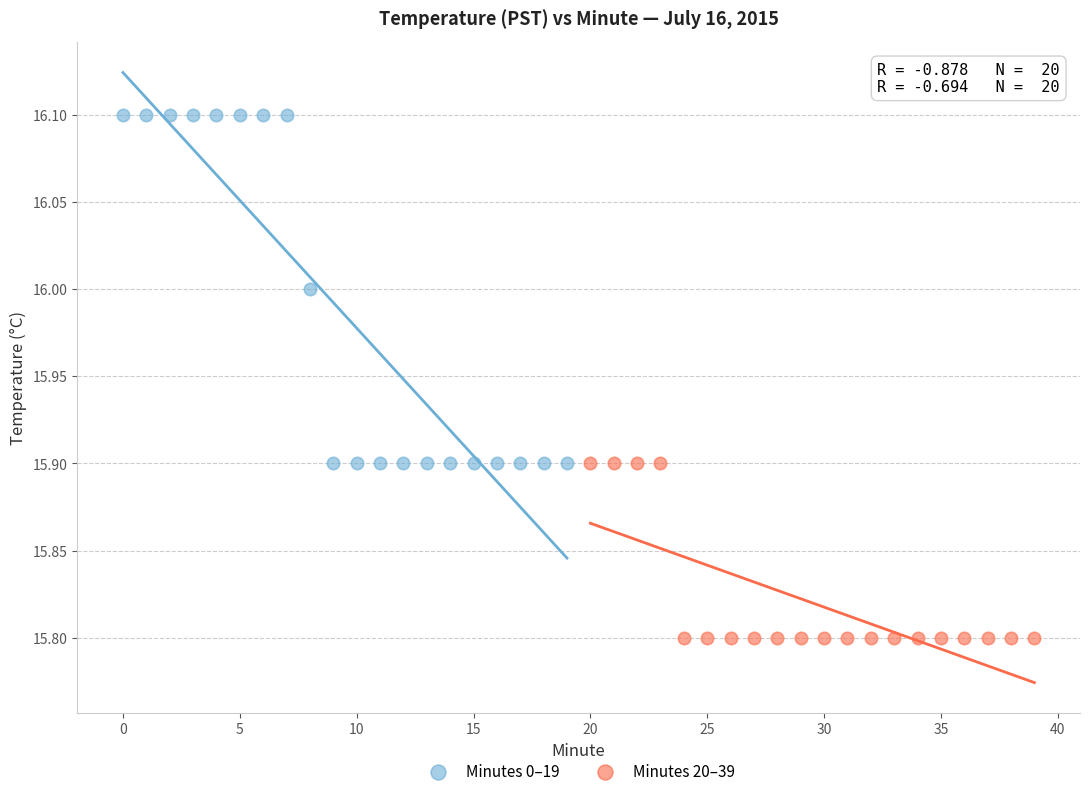

Which series contains the highest Y value?

Minutes 0–19